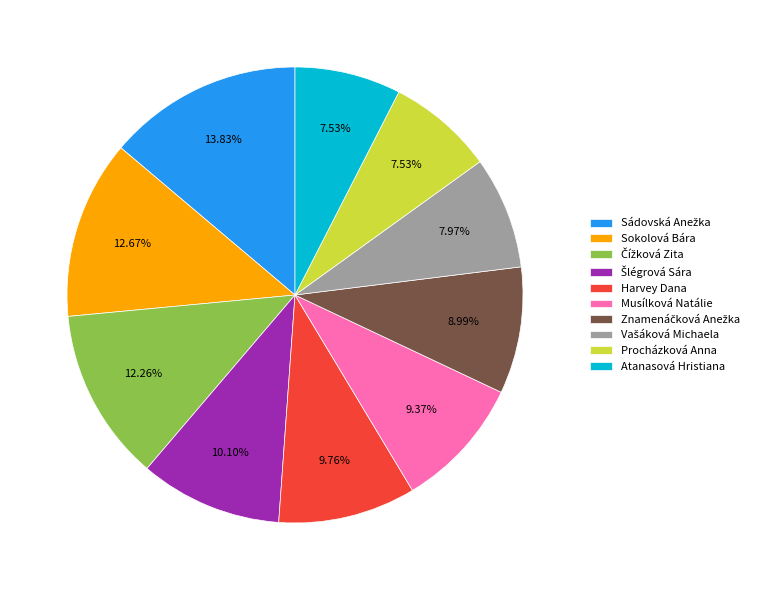

What percentage is the Musílková Natálie slice, to the nearest percent?

9%